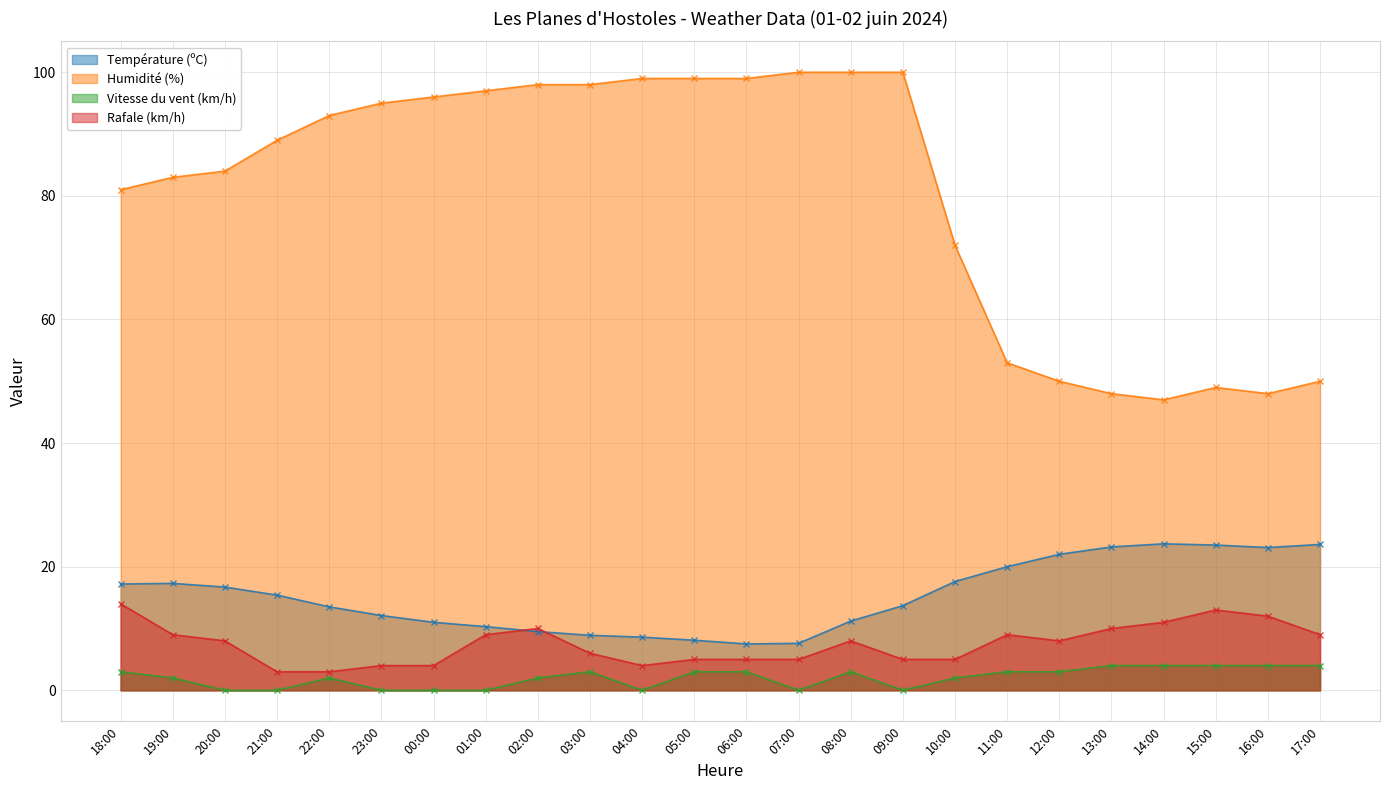

Reading left to right, extract all data points from this chart.

Température (ºC): 18:00=17.2	19:00=17.3	20:00=16.7	21:00=15.4	22:00=13.5	23:00=12.1	00:00=11.0	01:00=10.3	02:00=9.5	03:00=8.9	04:00=8.6	05:00=8.1	06:00=7.5	07:00=7.6	08:00=11.2	09:00=13.7	10:00=17.6	11:00=20.0	12:00=22.0	13:00=23.2	14:00=23.7	15:00=23.5	16:00=23.1	17:00=23.6
Humidité (%): 18:00=81.0	19:00=83.0	20:00=84.0	21:00=89.0	22:00=93.0	23:00=95.0	00:00=96.0	01:00=97.0	02:00=98.0	03:00=98.0	04:00=99.0	05:00=99.0	06:00=99.0	07:00=100.0	08:00=100.0	09:00=100.0	10:00=72.0	11:00=53.0	12:00=50.0	13:00=48.0	14:00=47.0	15:00=49.0	16:00=48.0	17:00=50.0
Vitesse du vent (km/h): 18:00=3.0	19:00=2.0	20:00=0.0	21:00=0.0	22:00=2.0	23:00=0.0	00:00=0.0	01:00=0.0	02:00=2.0	03:00=3.0	04:00=0.0	05:00=3.0	06:00=3.0	07:00=0.0	08:00=3.0	09:00=0.0	10:00=2.0	11:00=3.0	12:00=3.0	13:00=4.0	14:00=4.0	15:00=4.0	16:00=4.0	17:00=4.0
Rafale (km/h): 18:00=14.0	19:00=9.0	20:00=8.0	21:00=3.0	22:00=3.0	23:00=4.0	00:00=4.0	01:00=9.0	02:00=10.0	03:00=6.0	04:00=4.0	05:00=5.0	06:00=5.0	07:00=5.0	08:00=8.0	09:00=5.0	10:00=5.0	11:00=9.0	12:00=8.0	13:00=10.0	14:00=11.0	15:00=13.0	16:00=12.0	17:00=9.0